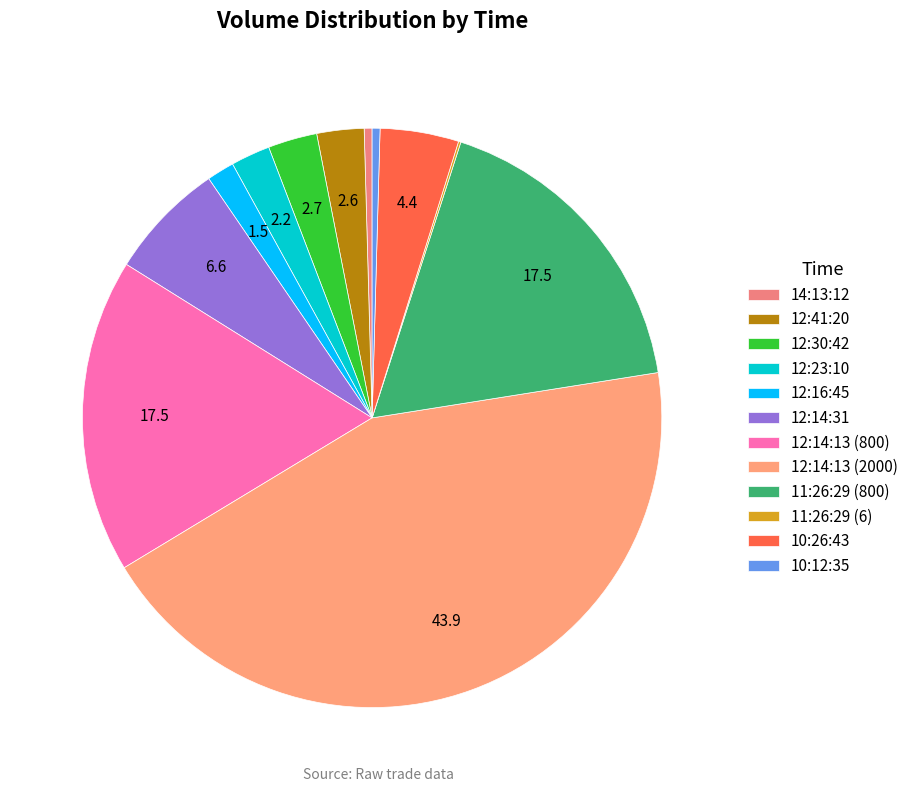

How many slices are in this pie chart?

12